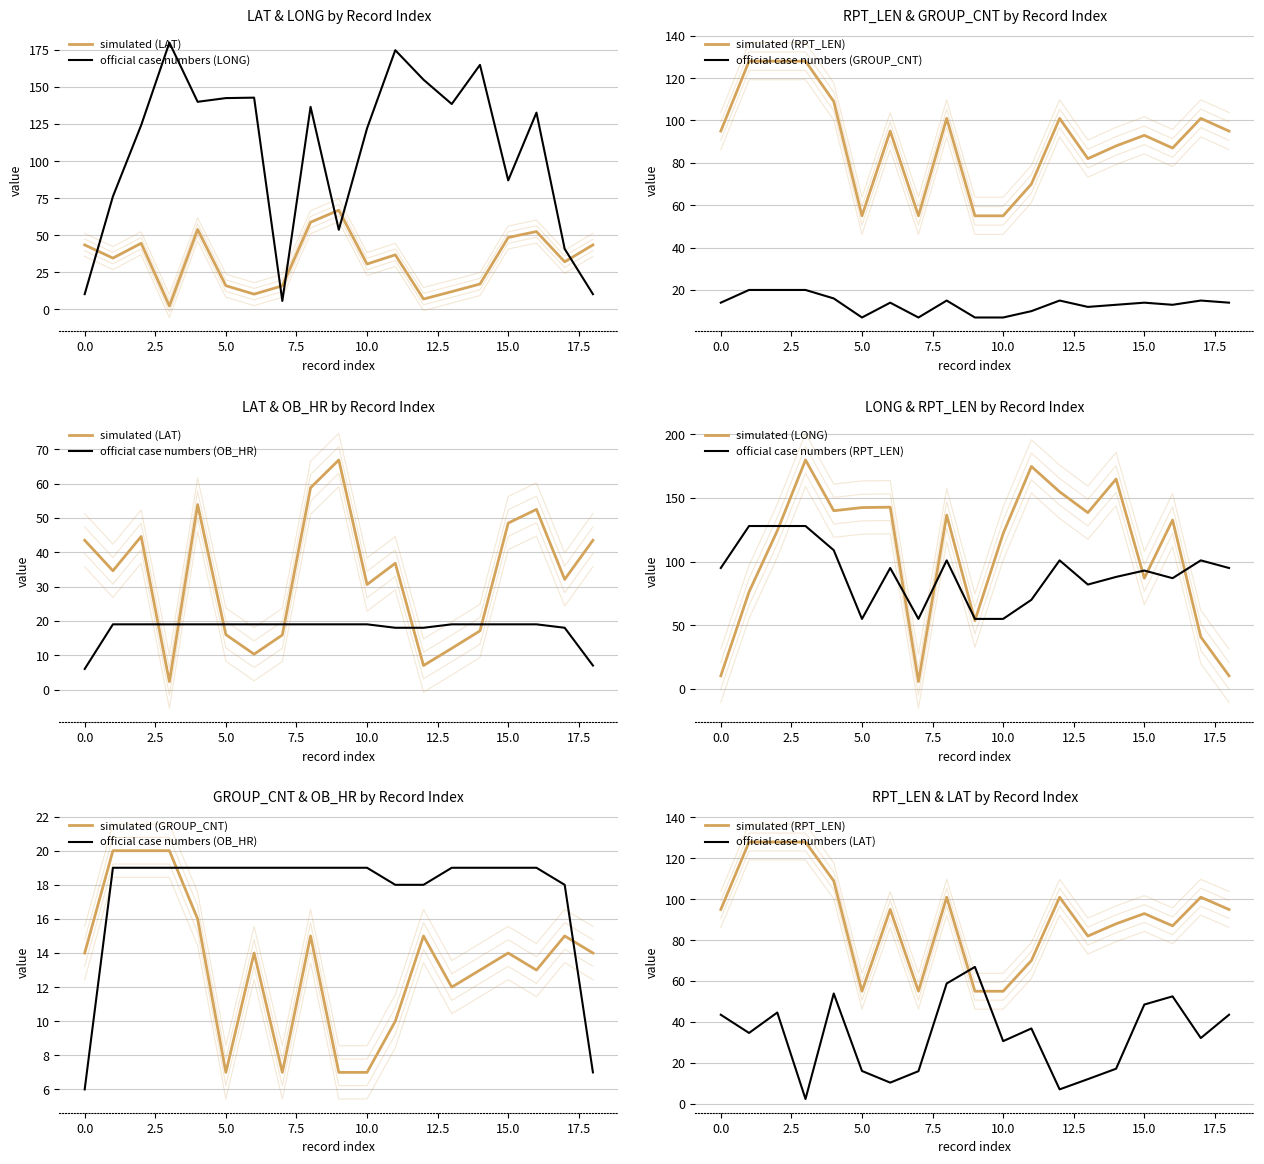

What is the difference between the maximum and minimum values in the OB_HR series?

13.0